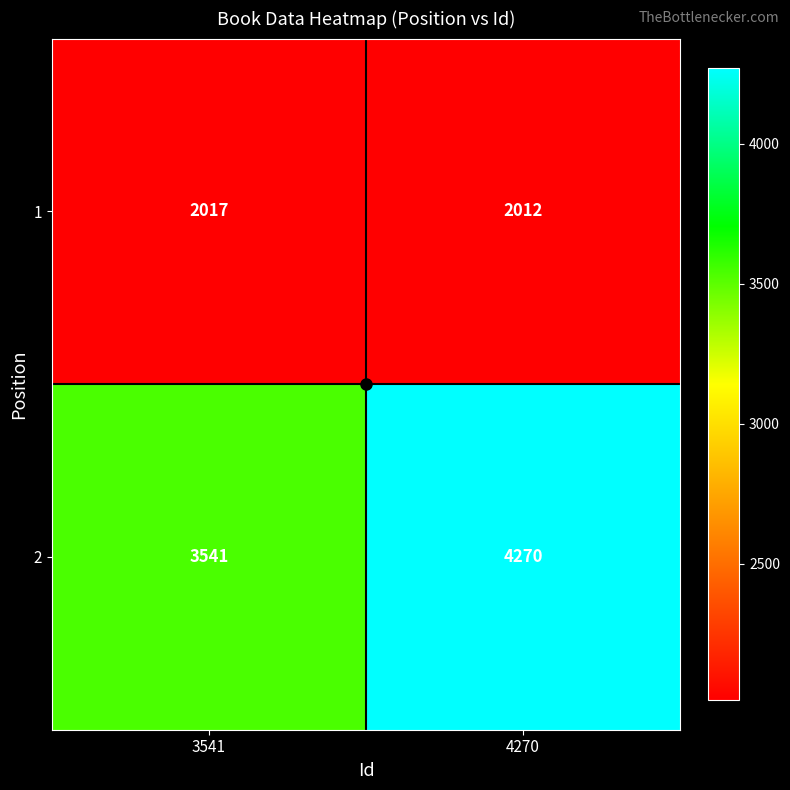

What is the difference between the maximum and minimum values in the 1 series?

5